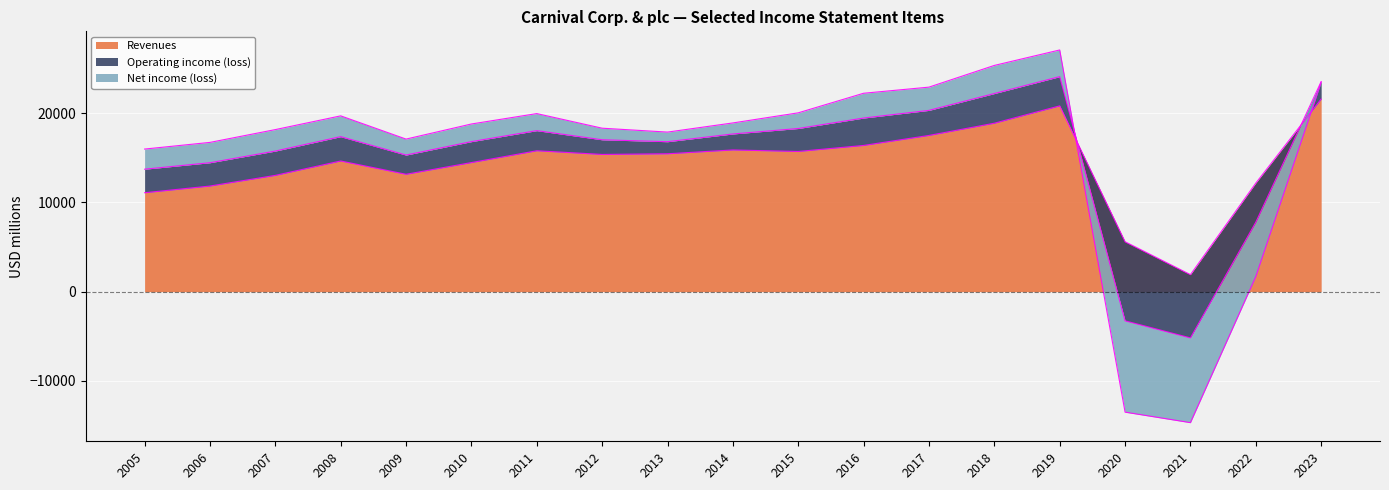

True or false: Revenues and Operating income (loss) intersect in this chart.

False